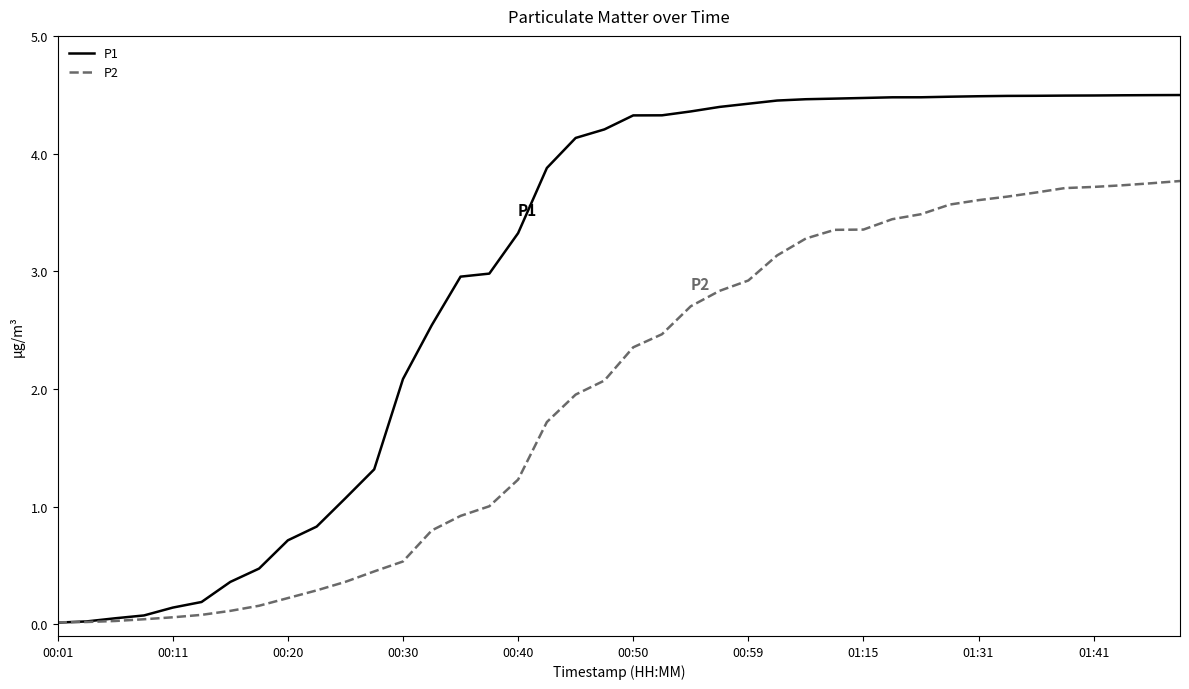

What is the maximum value for P2?

3.8